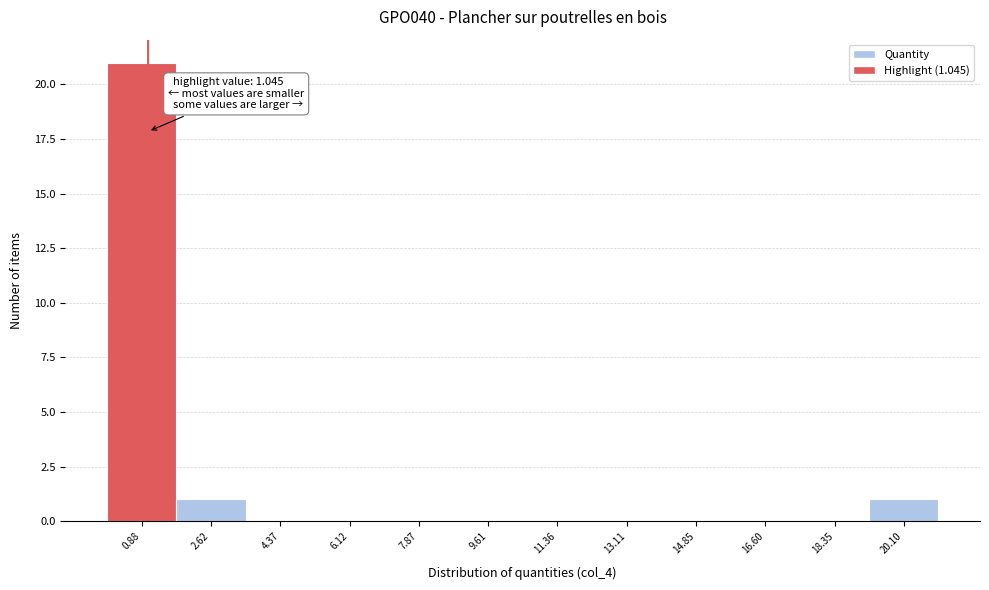

Over which range of the x-axis is the bar tallest?

0.0 to 1.8